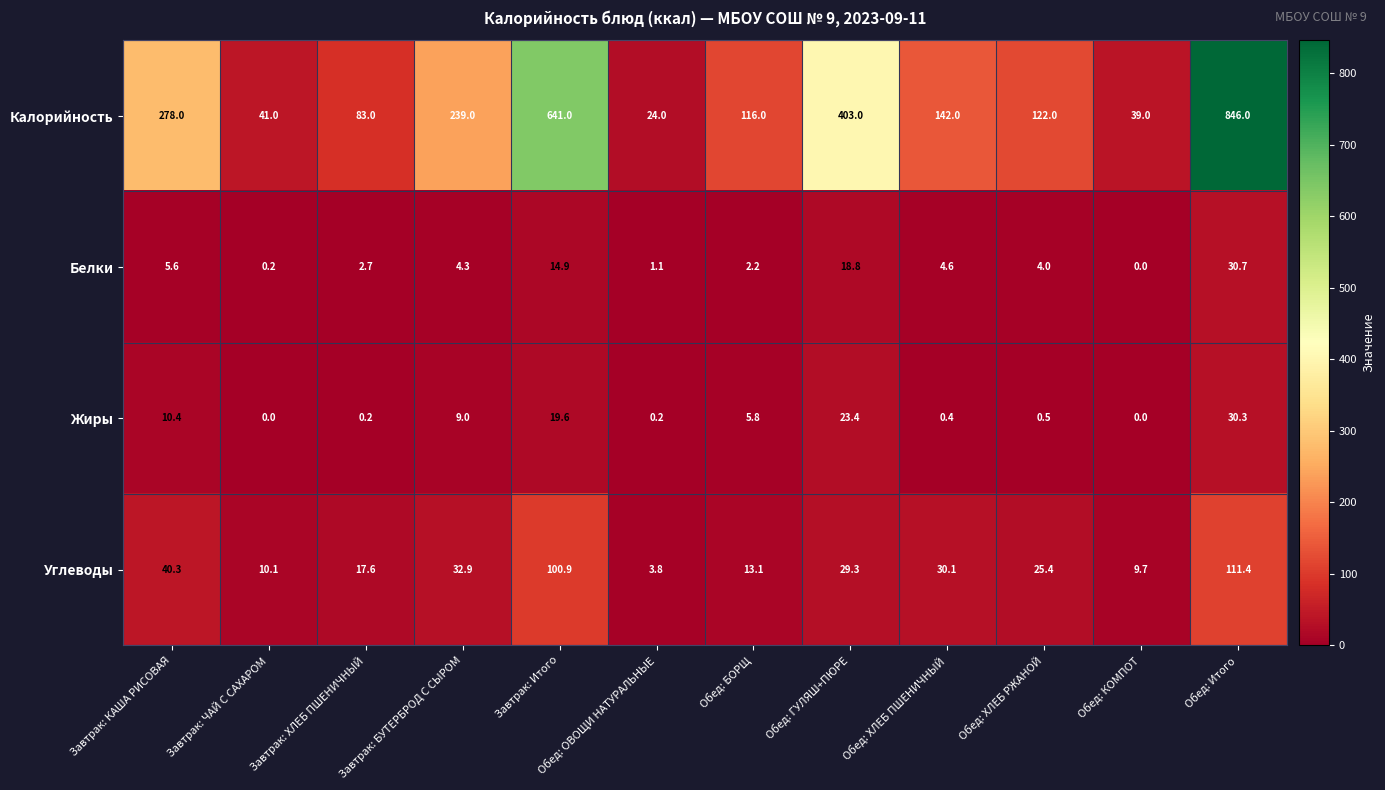

Between Завтрак: КАША РИСОВАЯ and Обед: ХЛЕБ ПШЕНИЧНЫЙ, which series saw the biggest shift?

Калорийность